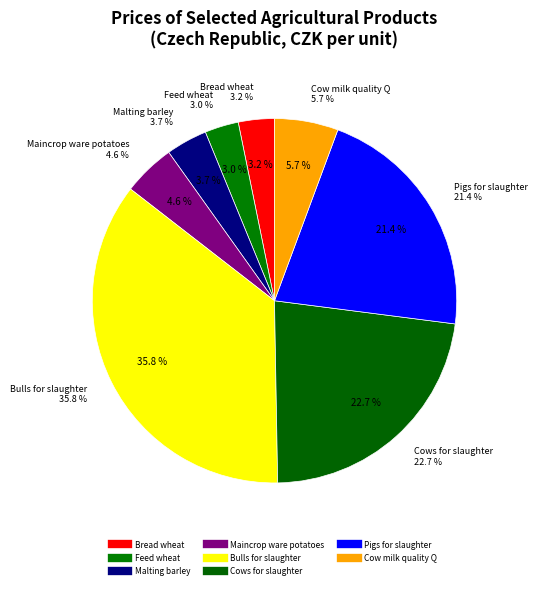

Count the number of slices in the pie.

8